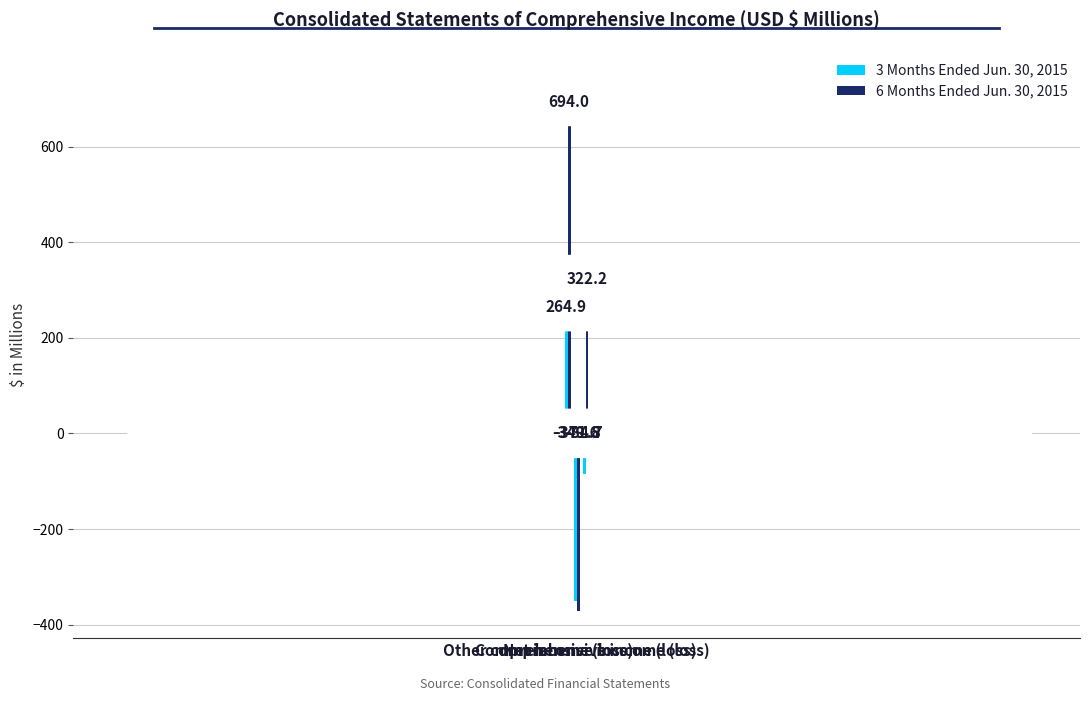

Which category has the lowest value across all series?

Other comprehensive income (loss)